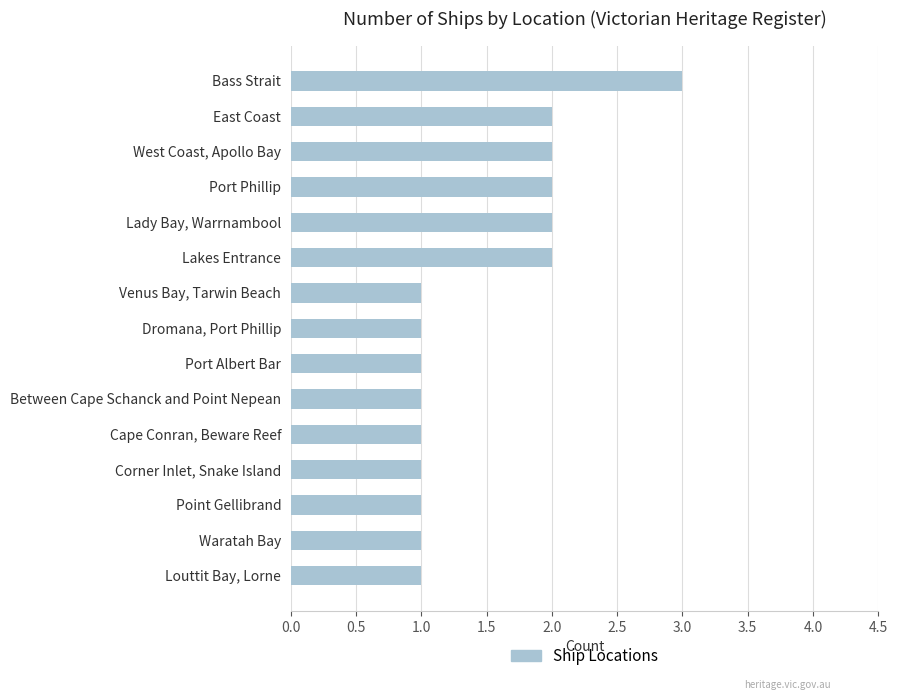

How many data points does each series have?

15